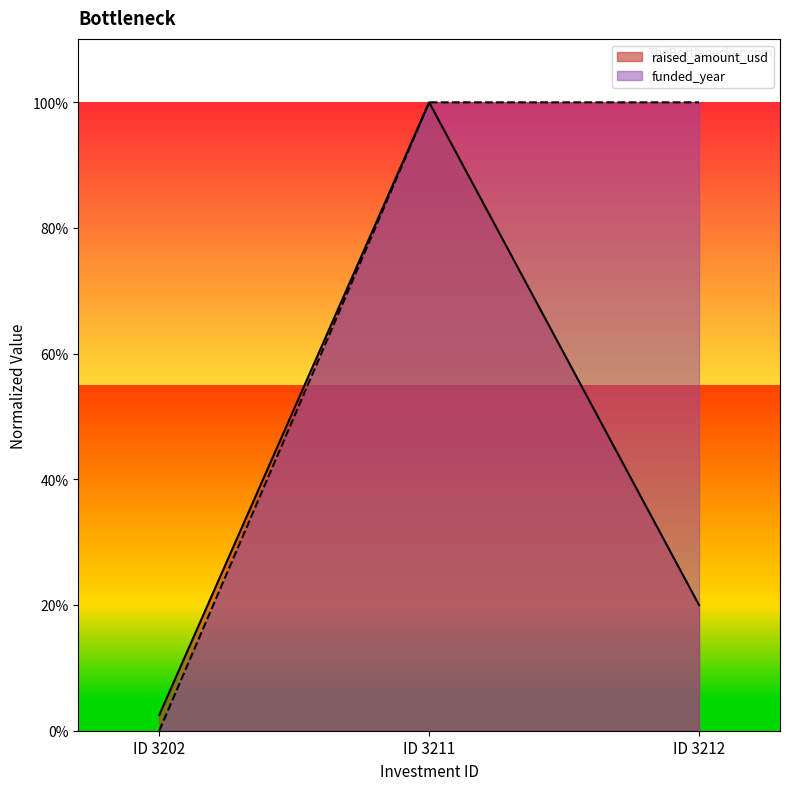

Which series changed the most between ID 3202 and ID 3212?

funded_year